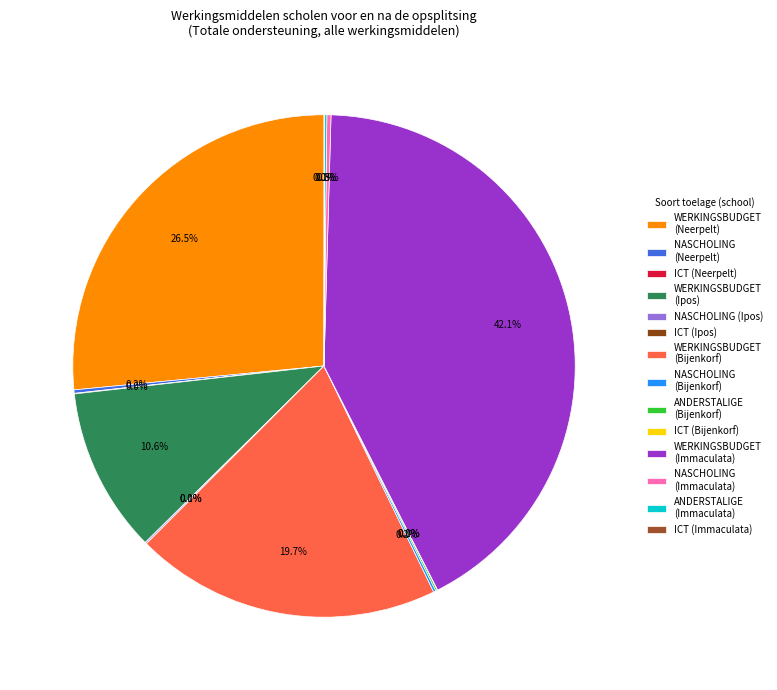

Is there a majority slice in this chart?

No